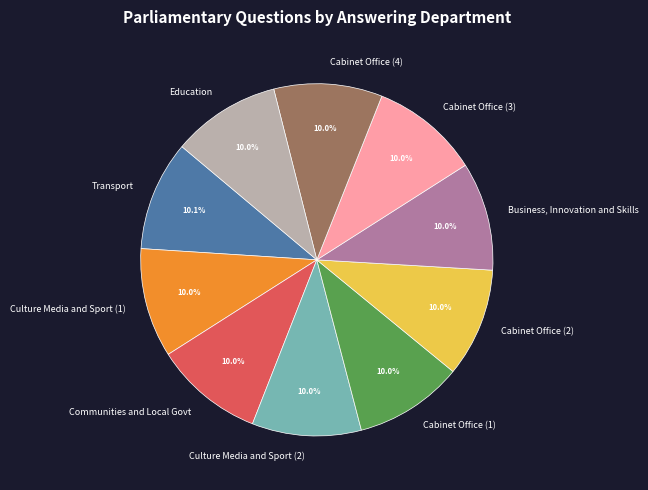

Do Culture Media and Sport (2) and Education together represent more than half of the pie?

No